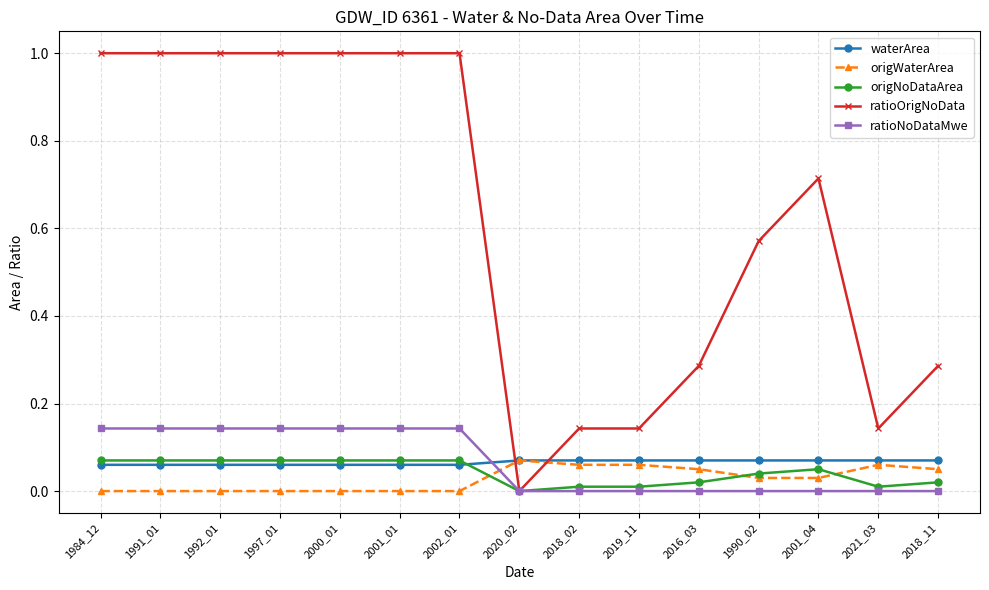

True or false: origWaterArea has more than 0 interior local peaks.

True